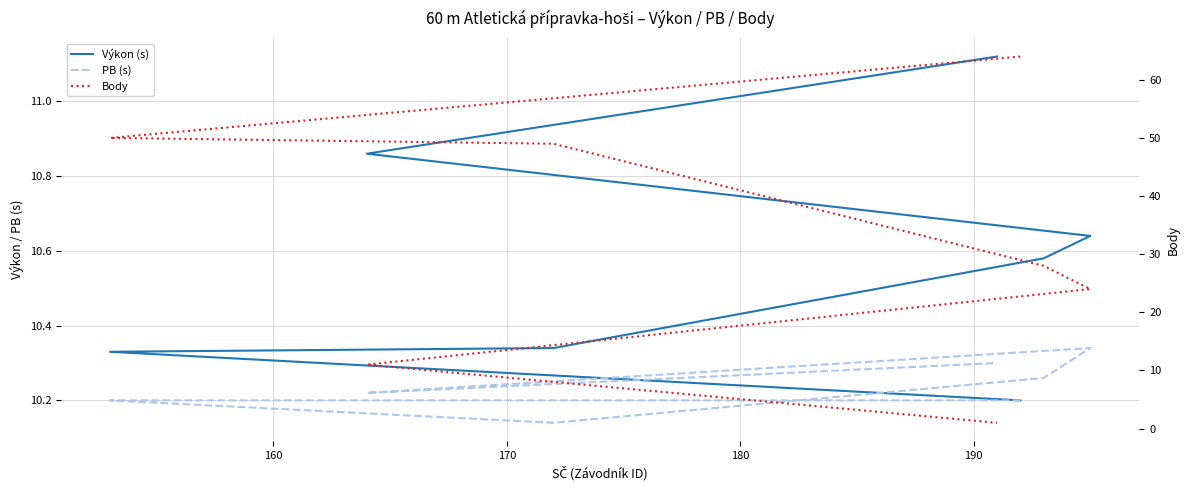

What are all the series names shown in the legend?

Výkon (s), PB (s), Body